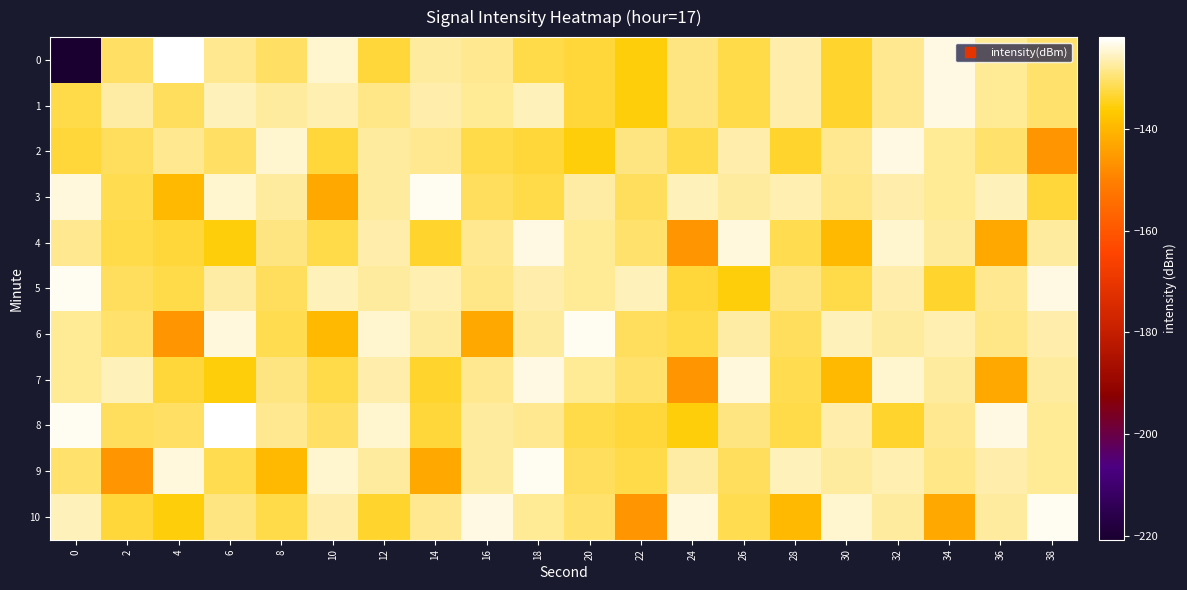

What is the maximum value shown in the chart?

-122.0